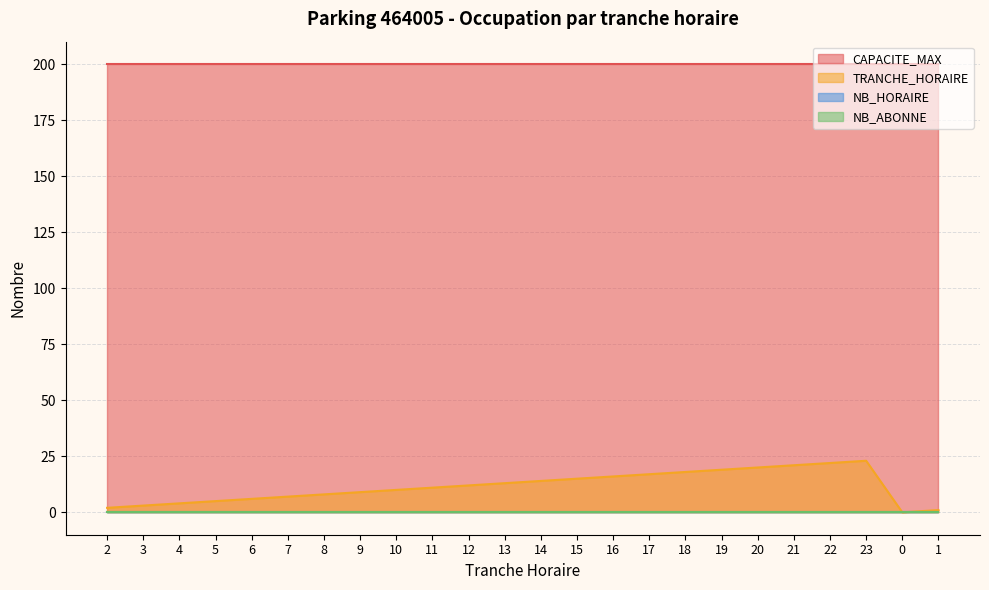

What is the difference between the second highest and second lowest values in the TRANCHE_HORAIRE series?

21